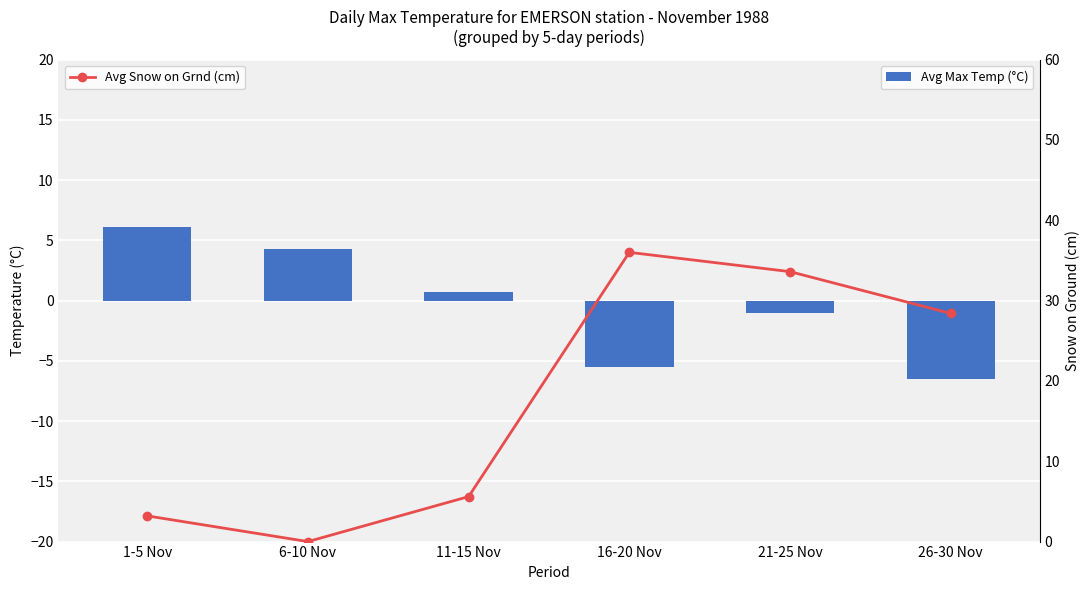

At 11-15 Nov, list the series in order from smallest to largest.

Avg Max Temp (°C), Avg Snow on Grnd (cm)